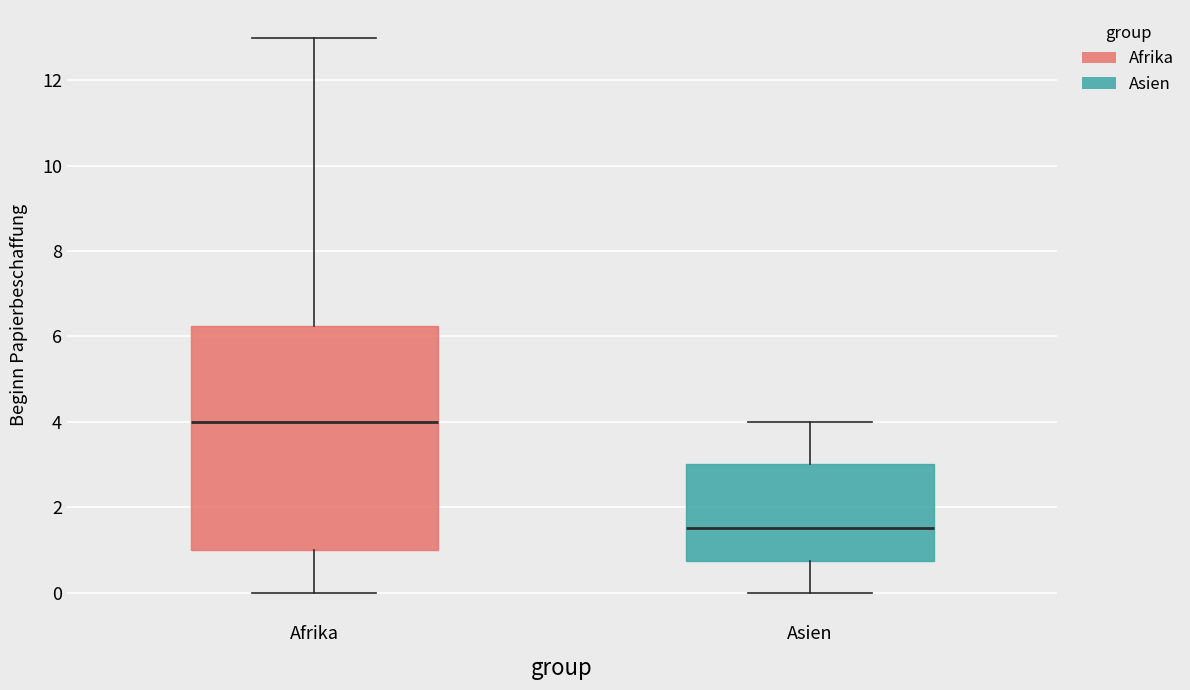

Where does the upper whisker of the box for Asien end on the y-axis? The values are not printed on the chart, so give them approximately, as read against the axis.

4.0